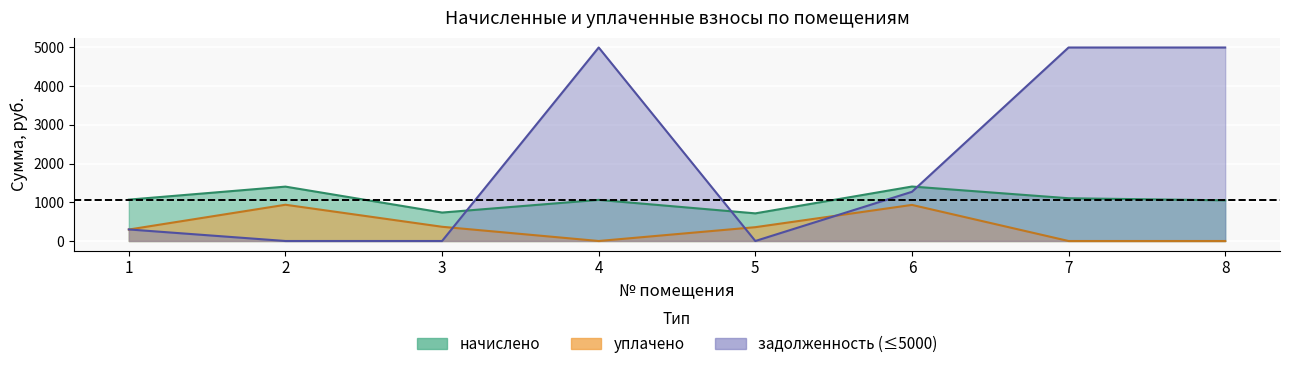

True or false: уплачено has a value of 1672.0 at 6.

False